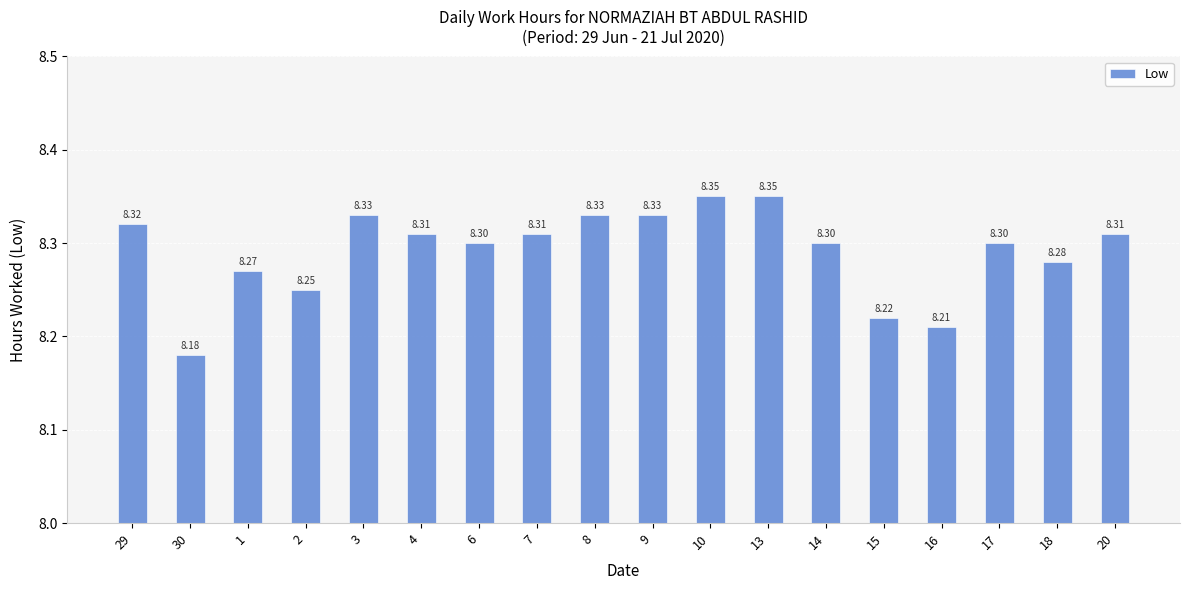

What is the ratio of the value at 8 to the value at 13?

1.0